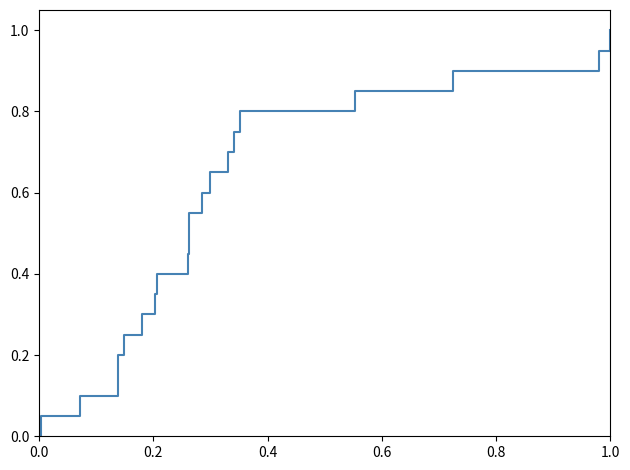

What is the maximum value shown in the chart?

1.0